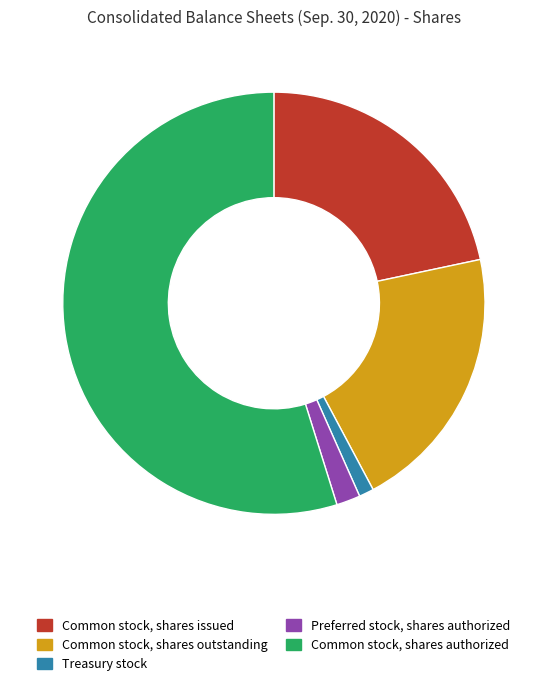

Rank the categories by value from lowest to highest.

Treasury stock, Preferred stock, shares authorized, Common stock, shares outstanding, Common stock, shares issued, Common stock, shares authorized